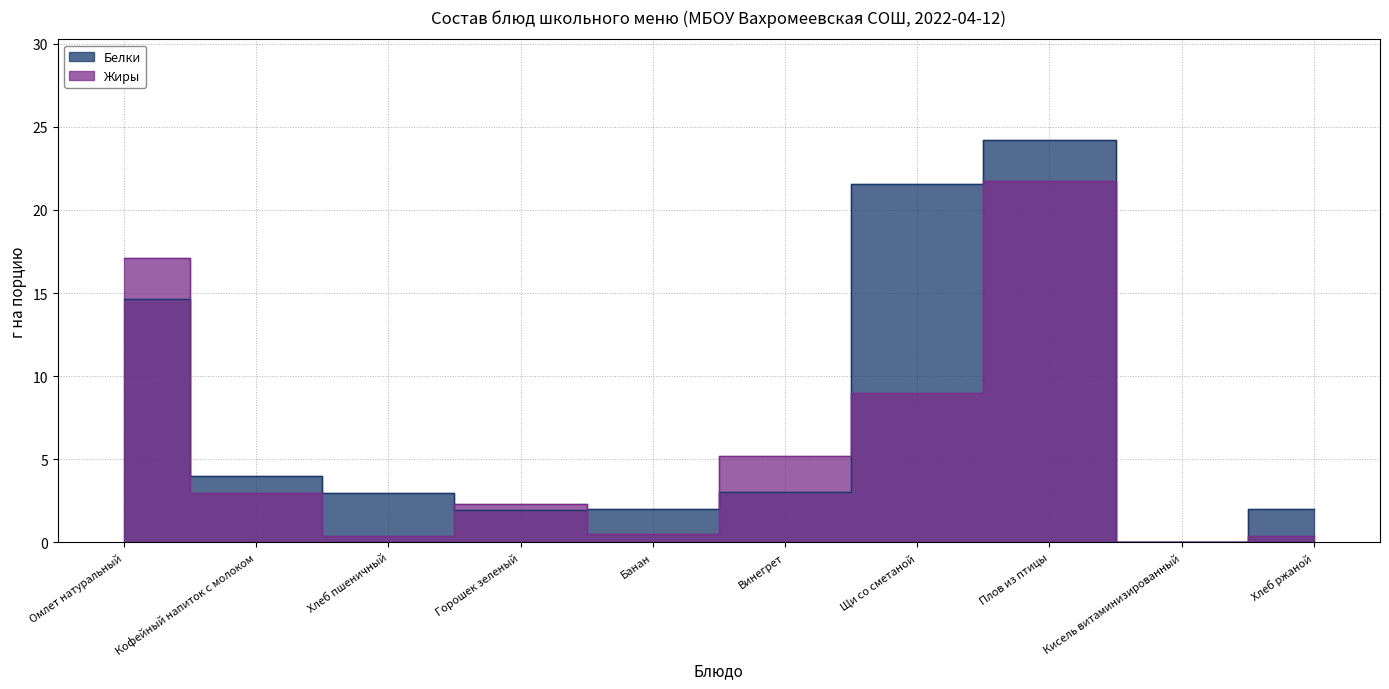

Which series has the largest total across all categories?

Белки